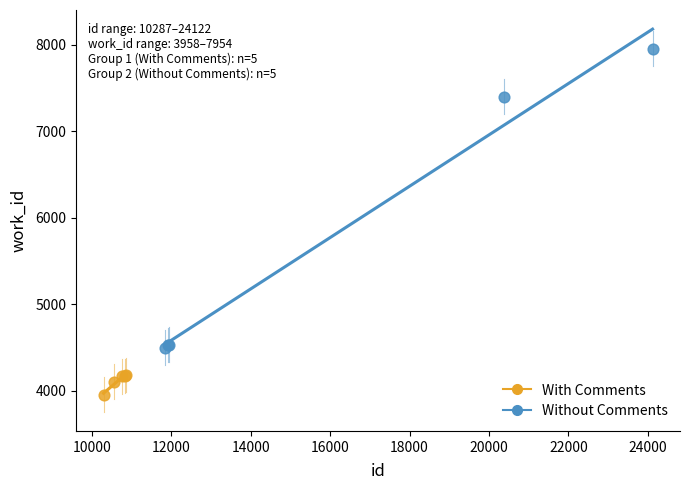

Which series has the widest spread of Y values?

Without Comments